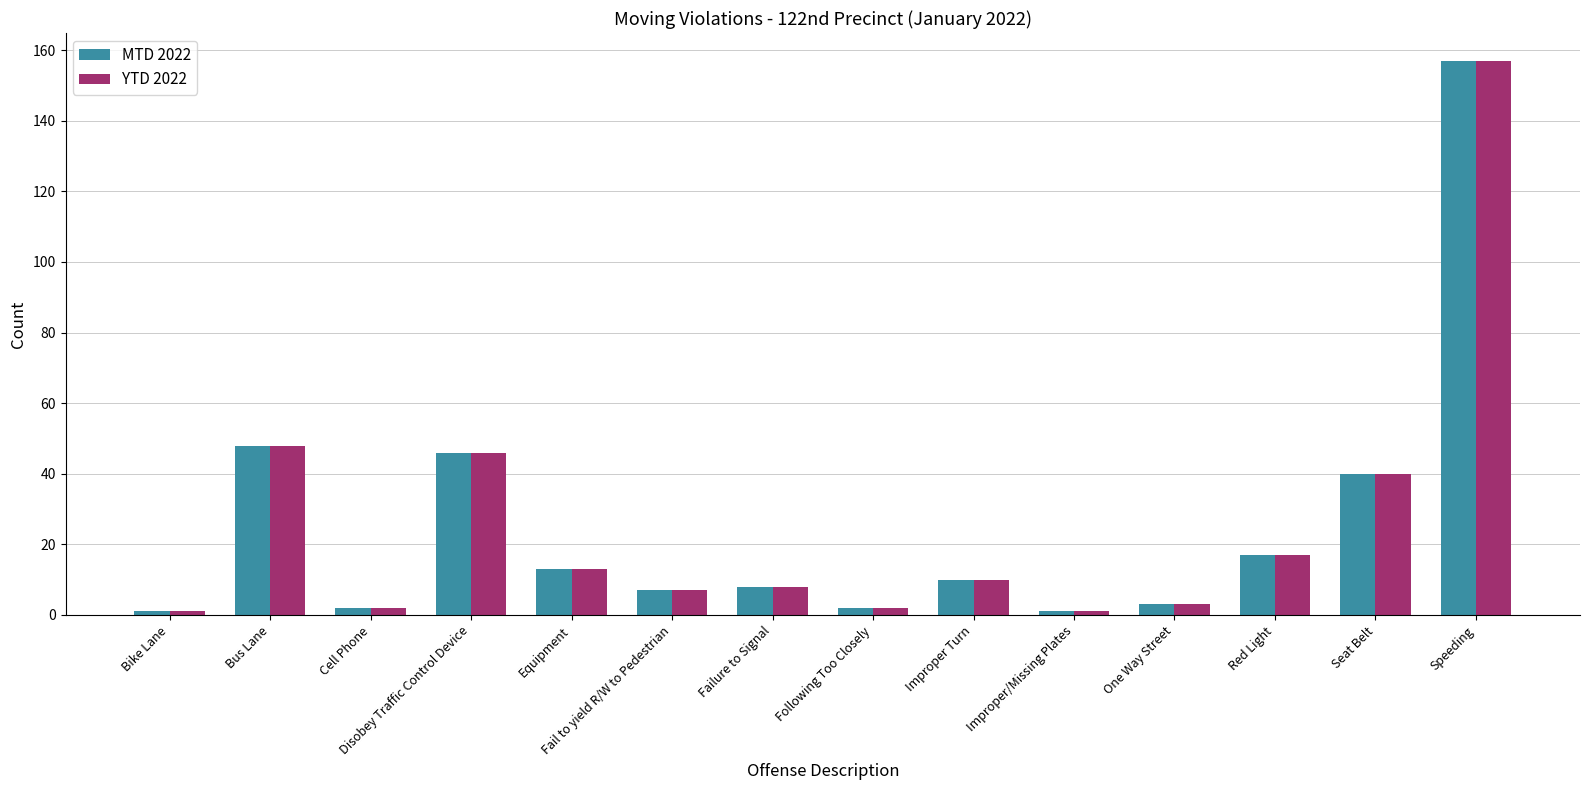

How many bars are there in each group?

2